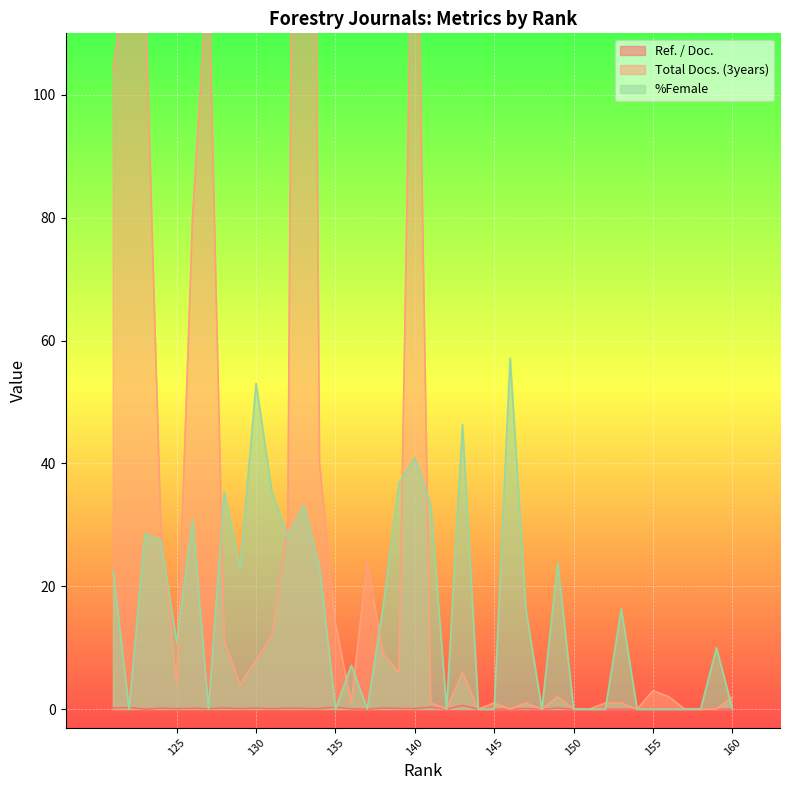

What is the value of the Total Docs. (3years) point at the 5th from the left?

2.0